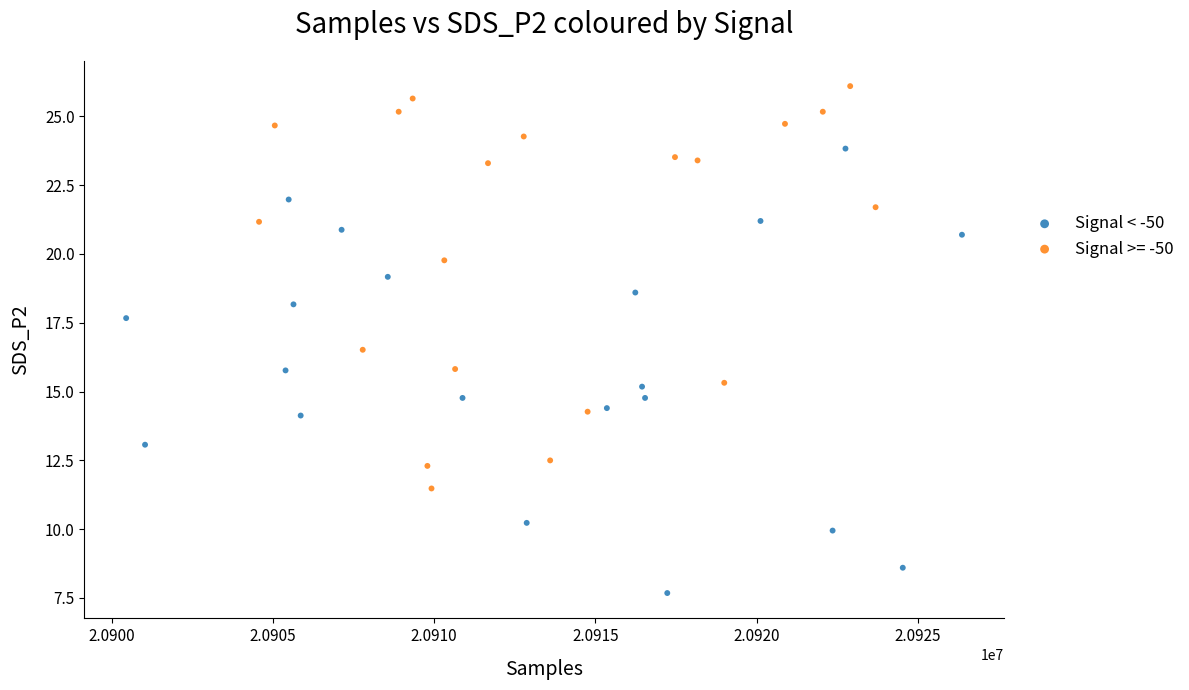

Which series contains the lowest Y value?

Signal < -50